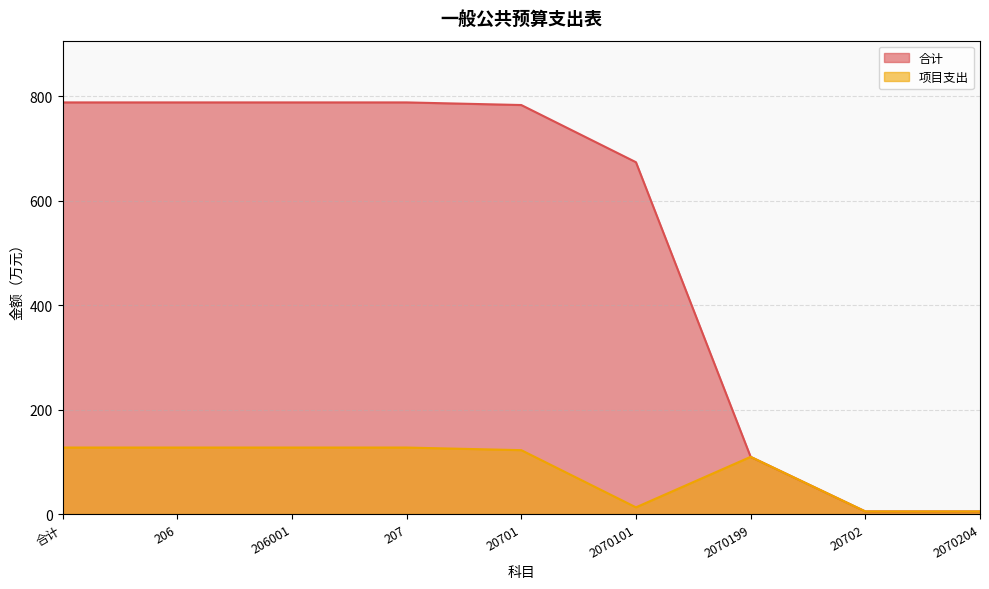

Is it true that 项目支出 equals 8.5 at 2070101?

False